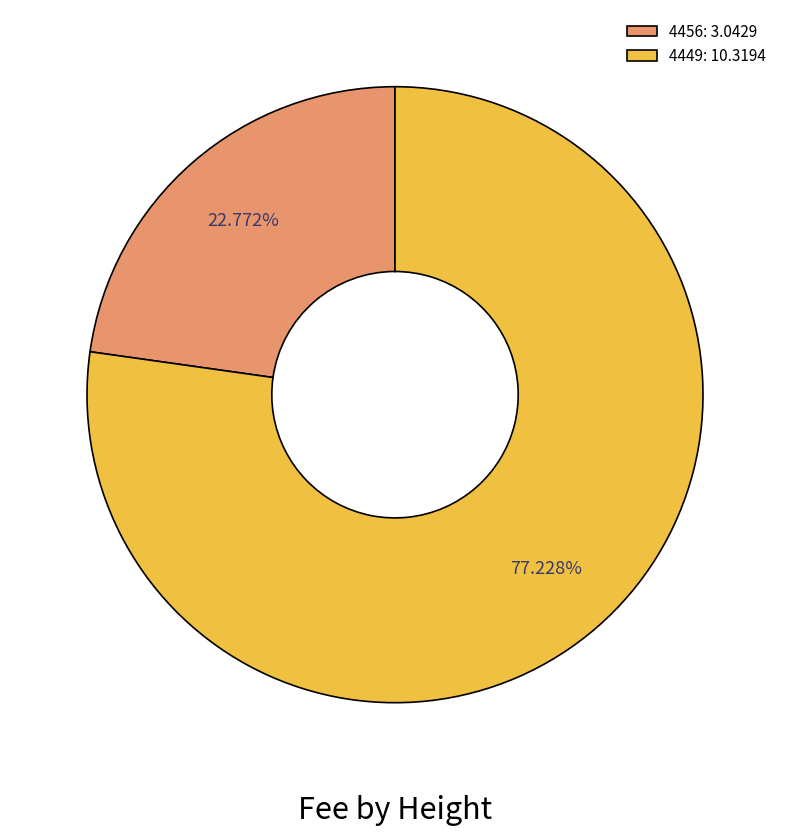

Does 4449 represent more than half of the total?

Yes